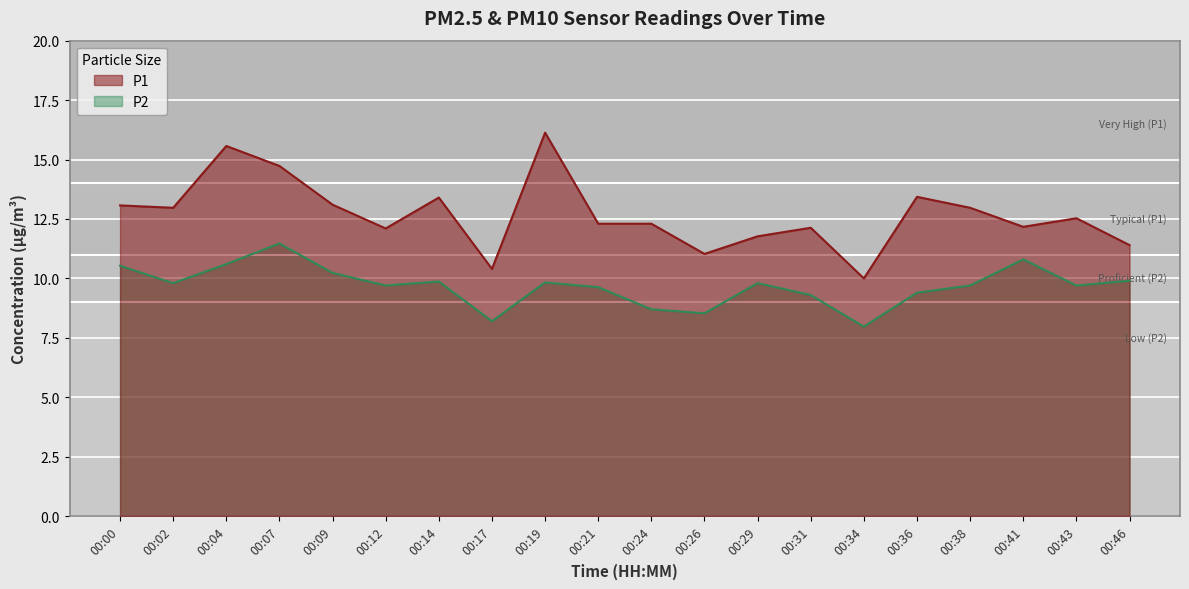

At which label does P1 reach its peak?

00:19